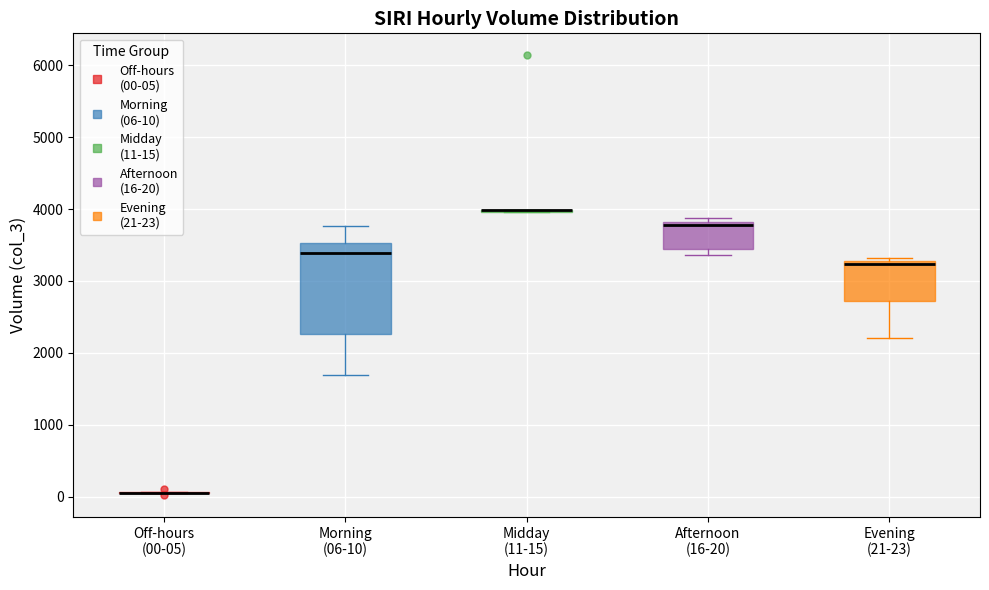

Reading left to right, transcribe this box plot: for each box, give where its median line is, the range the box spans, and where its two whiskers end, as read against the y-axis. The values are not printed on the chart, so give them approximately, as read against the axis.

Off-hours (00-05): box collapsed to a line at 0, whiskers 0 to 100
Morning (06-10): median 3400, box 2300 to 3500, whiskers 1700 to 3800
Midday (11-15): box collapsed to a line at 4000, whiskers 4000 to 4000
Afternoon (16-20): median 3800 (just below the box's upper edge), box 3500 to 3800, whiskers 3400 to 3900
Evening (21-23): median 3200, box 2700 to 3300, whiskers 2200 to 3300 (just above the box's upper edge)